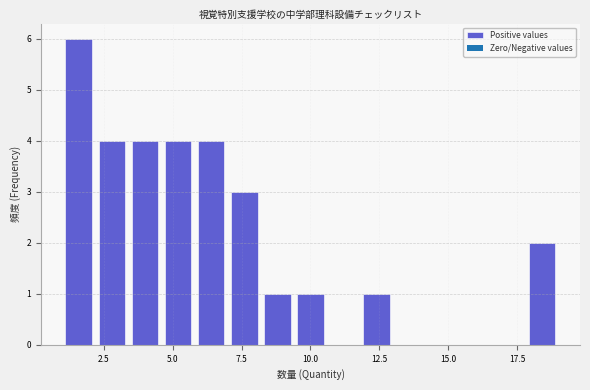

Read against the x-axis, roughly where is the centre of the tallest bar?

1.5